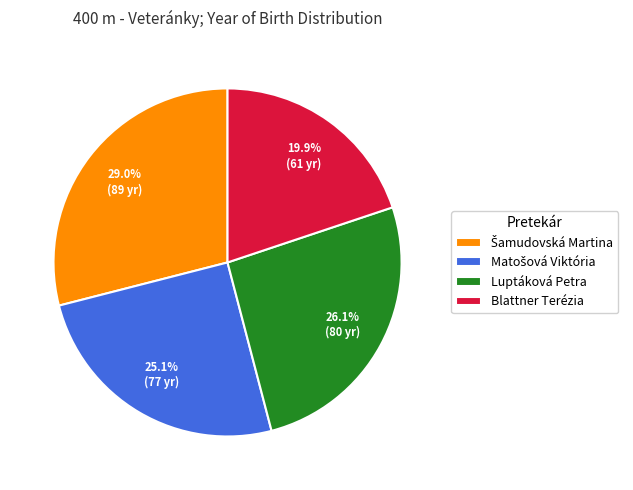

Is there a majority slice in this chart?

No